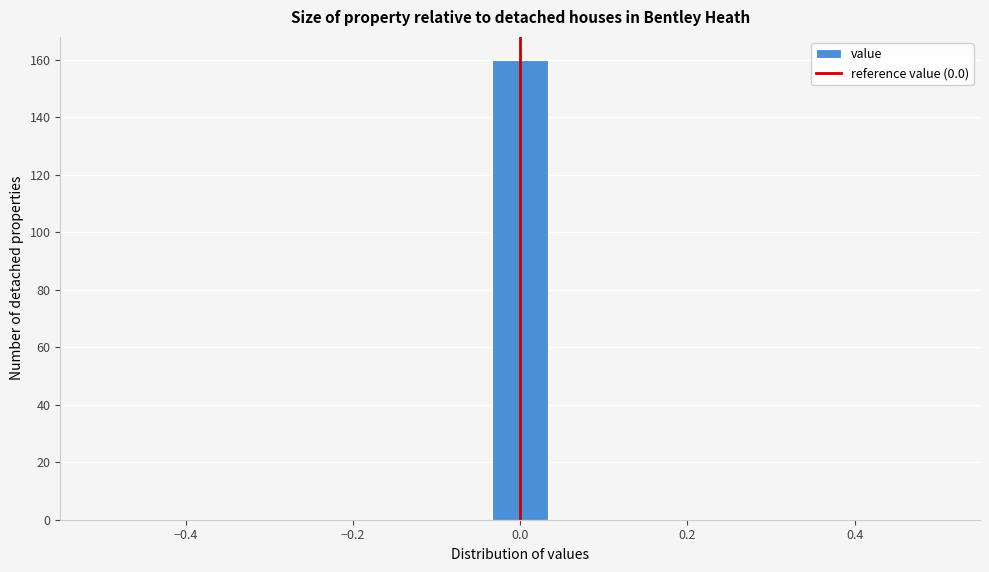

Read against the x-axis, roughly where is the centre of the tallest bar?

0.00